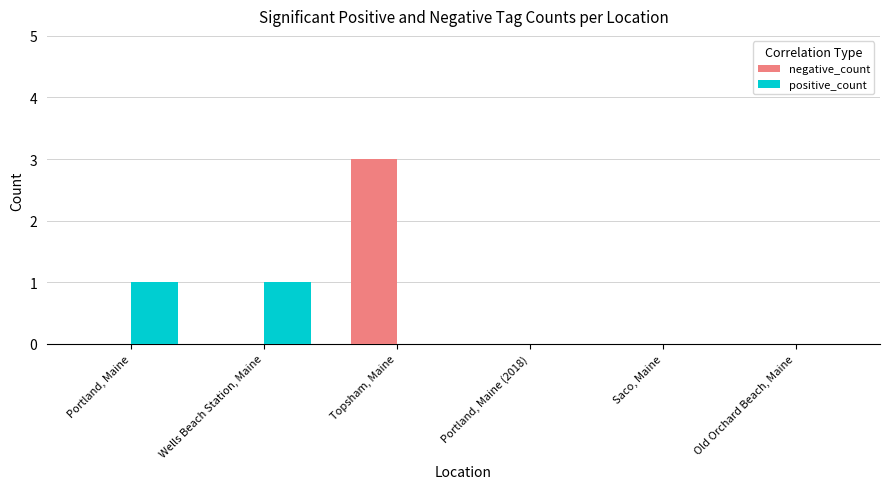

At which category is the sum across all series the highest?

Topsham, Maine